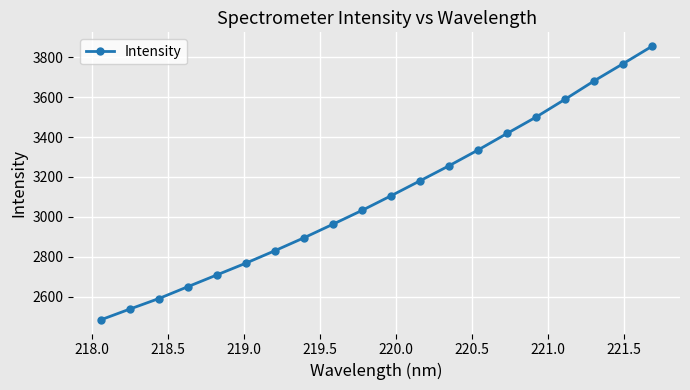

True or false: the data has more than 1 interior local peaks.

False